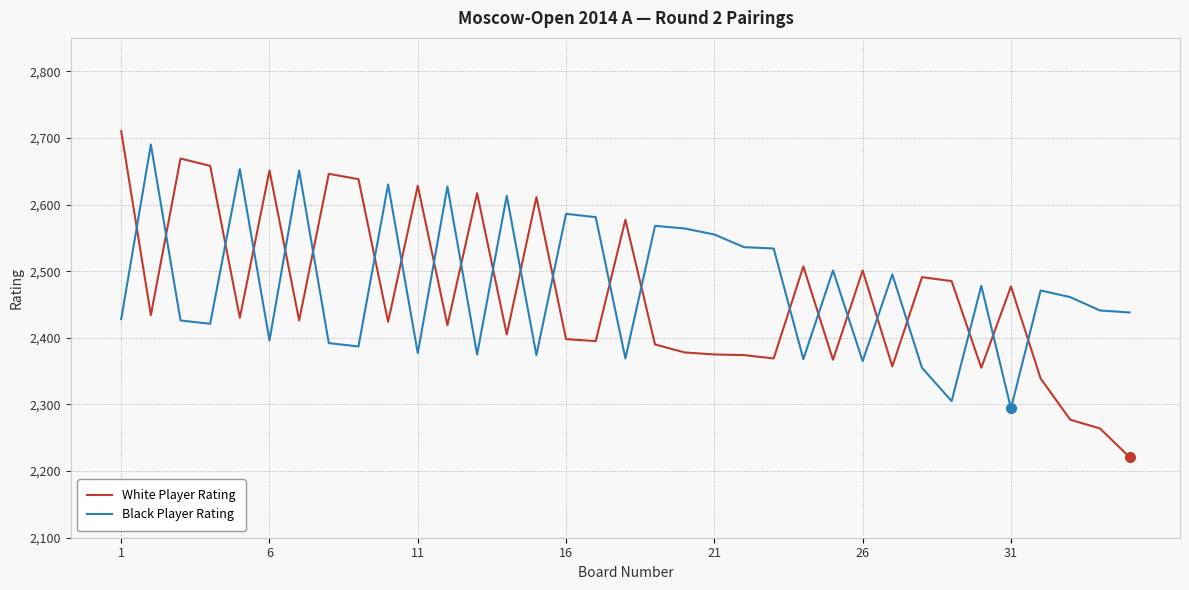

Which series ends up on top after the final intersection of White Player Rating and Black Player Rating?

Black Player Rating